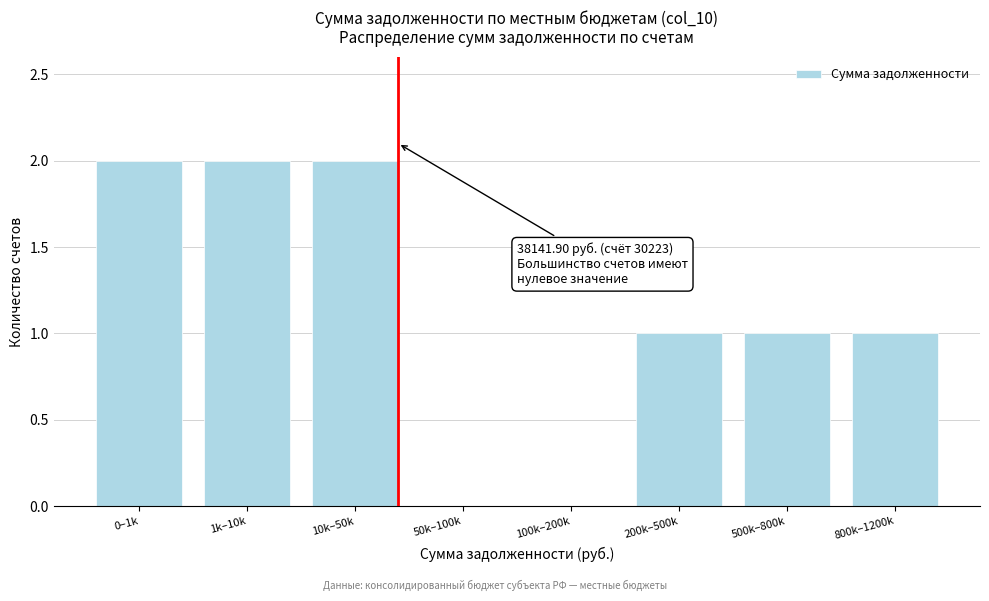

Reading right to left, list all the values displayed in this chart.

800k–1200k=1	500k–800k=1	200k–500k=1	100k–200k=0	50k–100k=0	10k–50k=2	1k–10k=2	0–1k=2